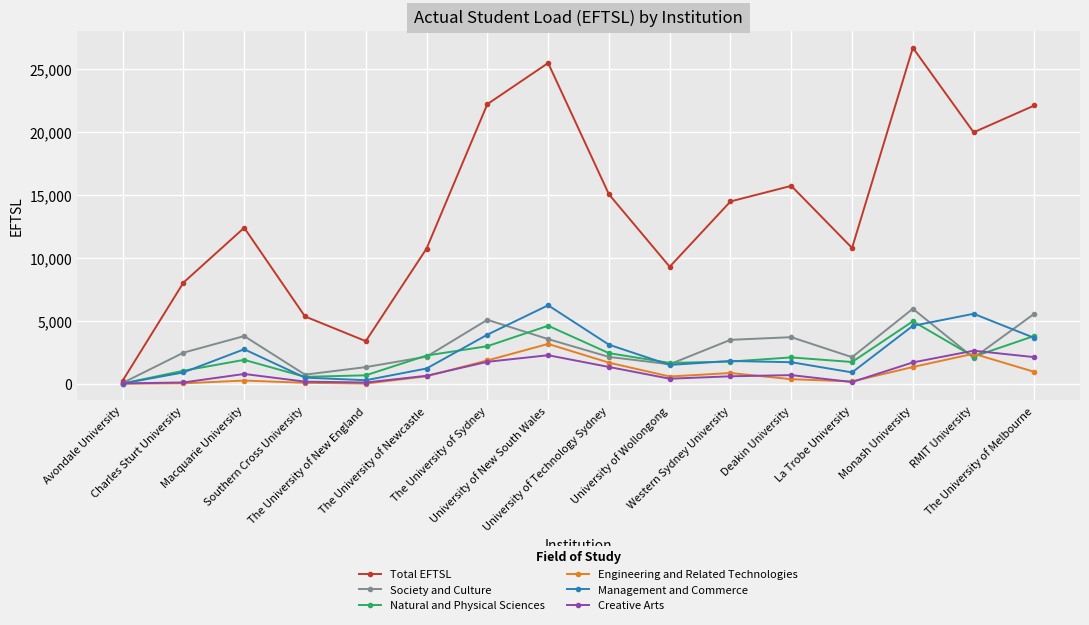

Is the value of Natural and Physical Sciences at University of Wollongong greater than the value of Society and Culture at Charles Sturt University?

No